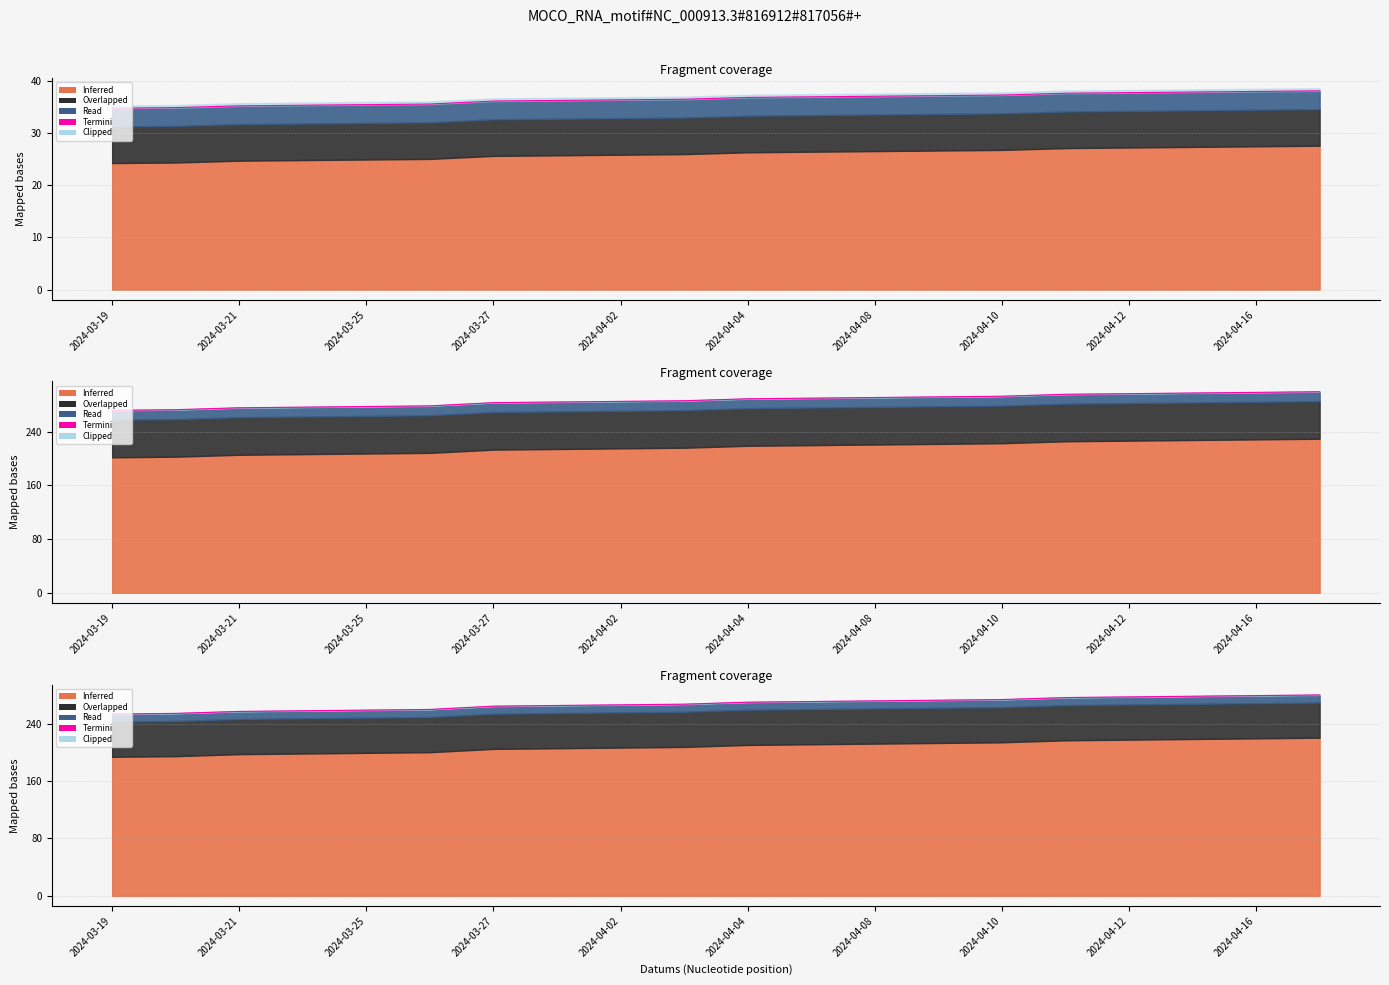

Where is the data nearest to the value 266?

2024-04-02